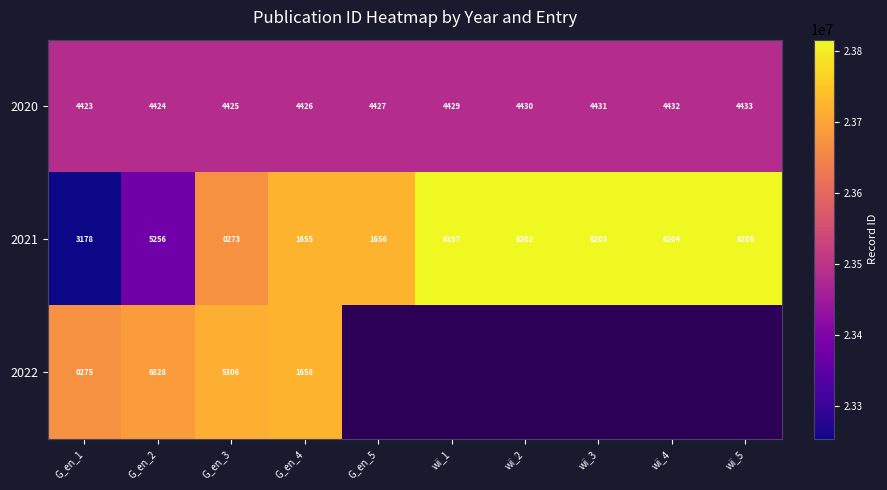

What is the sum of the 2020 values at wï_2 and G_en_4?

8856